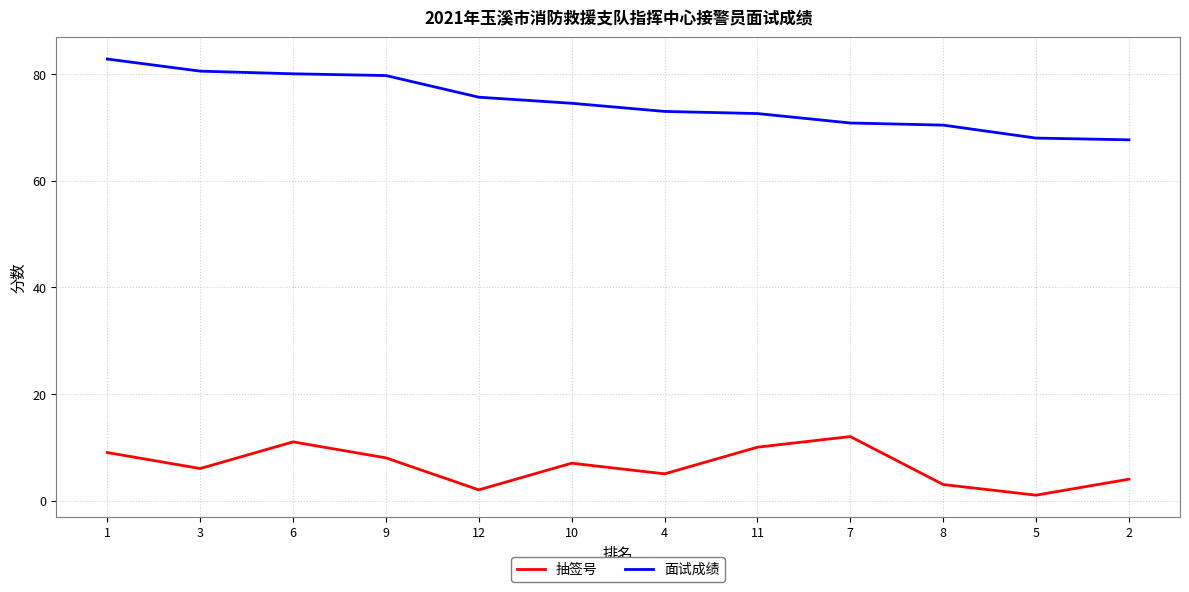

What is the average value of the 抽签号 series?

6.5